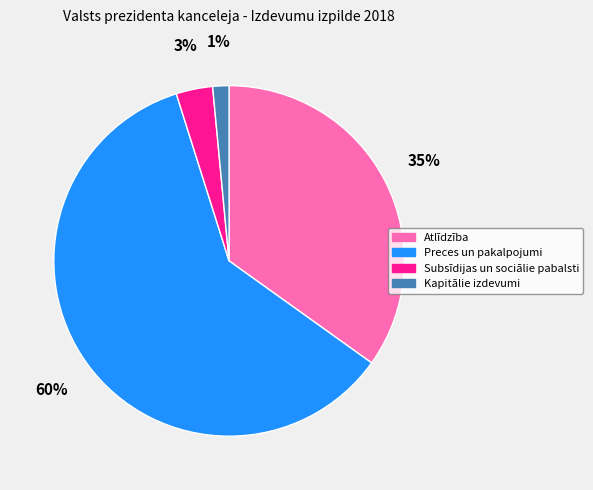

To the nearest percent, what is the average slice percentage?

25%